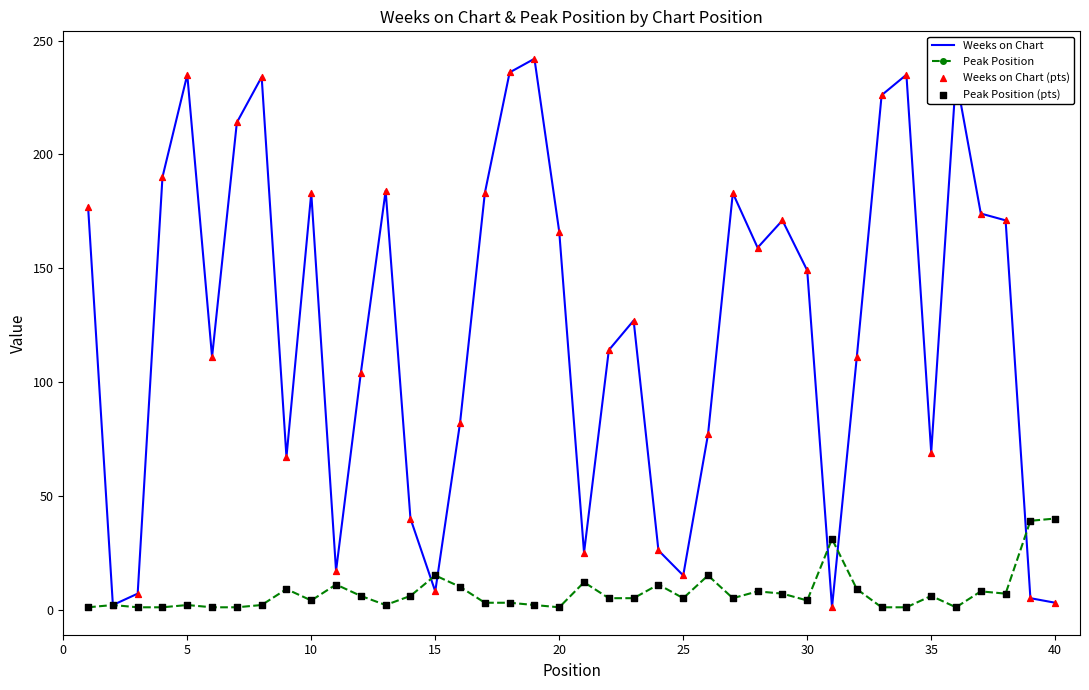

What is the maximum value for Peak Position?

40